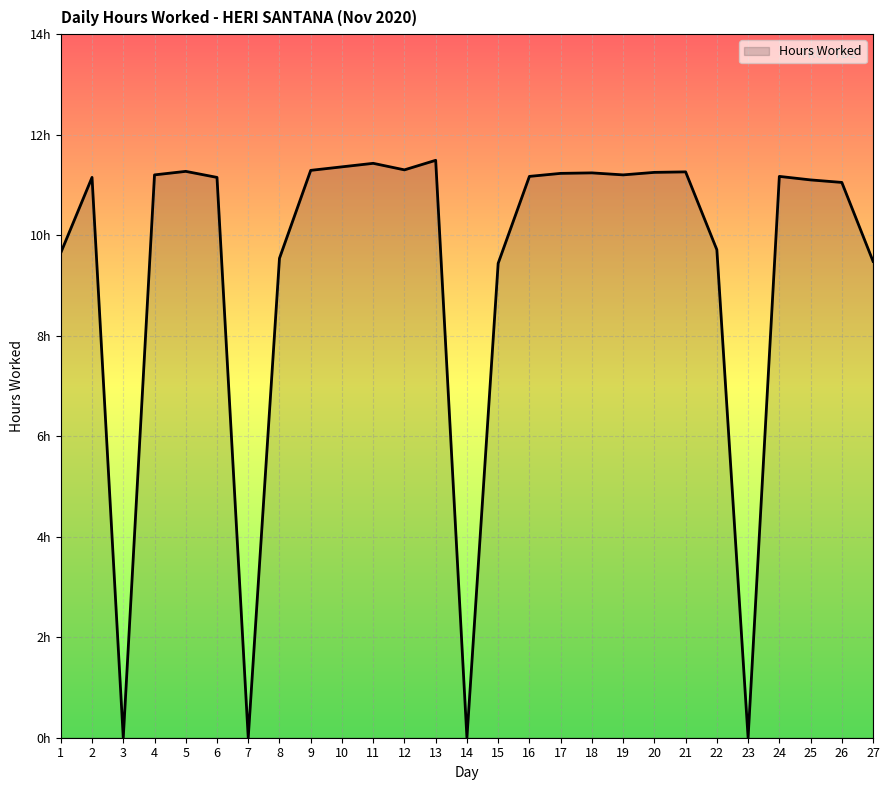

True or false: the data has more than 0 interior local peaks.

True